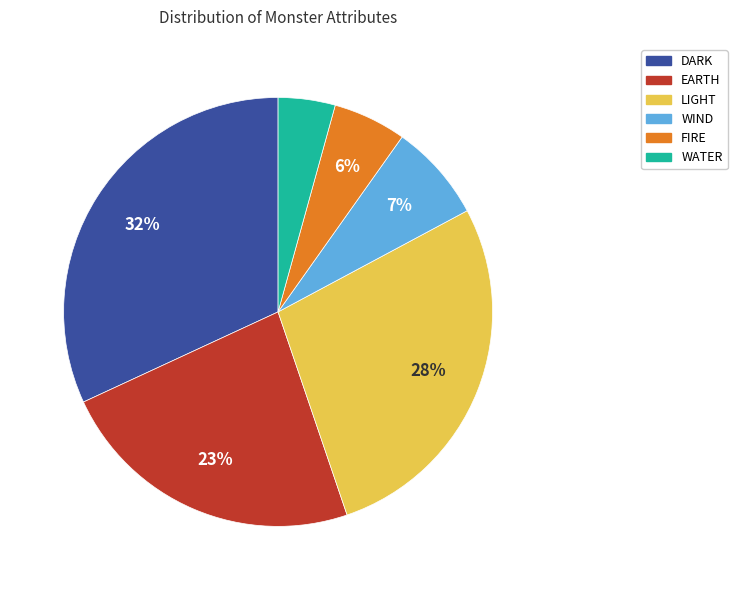

To the nearest percent, what percentage of the pie is FIRE?

6%